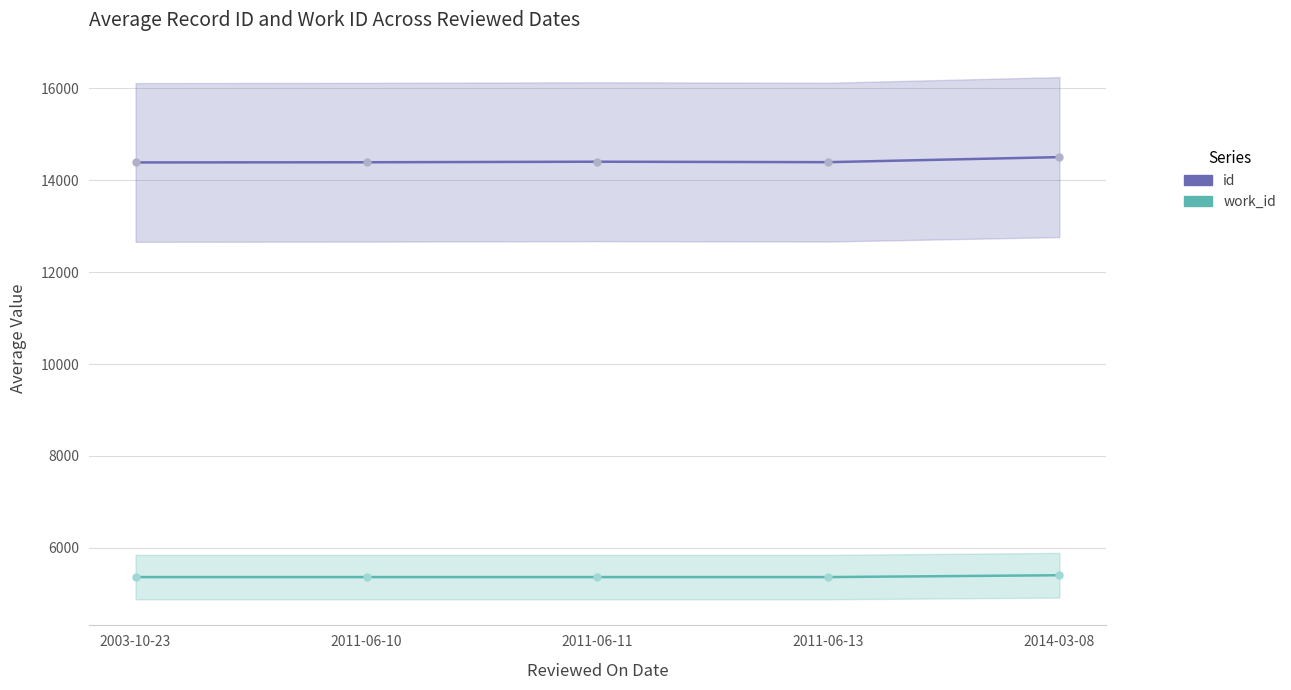

Between 2011-06-10 and 2003-10-23, which is larger?

2011-06-10